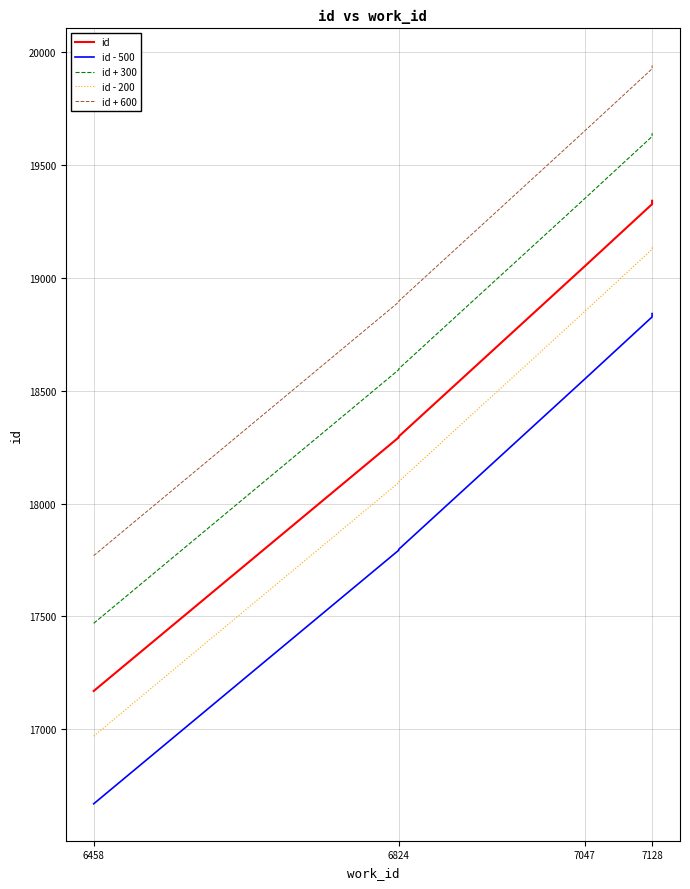

Reading left to right, list all the values displayed in this chart.

id: 17169	18293	18294	18295	18296	18297	19051	19327	19341	19342
id - 500: 16669	17793	17794	17795	17796	17797	18551	18827	18841	18842
id + 300: 17469	18593	18594	18595	18596	18597	19351	19627	19641	19642
id - 200: 16969	18093	18094	18095	18096	18097	18851	19127	19141	19142
id + 600: 17769	18893	18894	18895	18896	18897	19651	19927	19941	19942